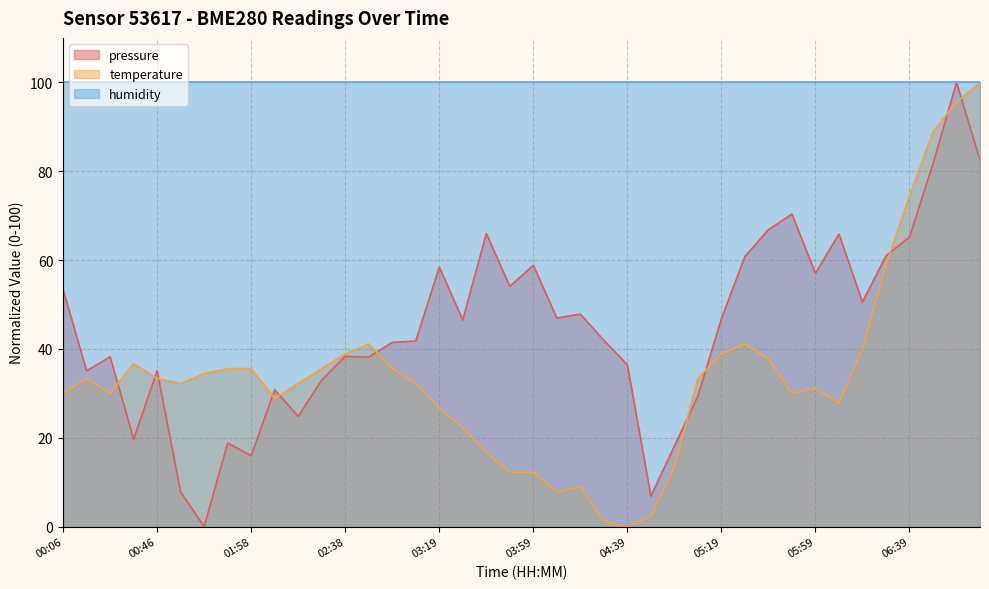

List the labels in order of temperature value, smallest first.

04:39, 04:29, 04:49, 04:09, 04:19, 03:49, 03:59, 04:59, 03:39, 03:29, 03:19, 06:09, 02:08, 00:06, 00:26, 05:49, 05:59, 00:56, 02:18, 03:09, 00:16, 00:46, 05:09, 01:06, 01:38, 01:58, 02:28, 02:59, 00:36, 05:39, 02:38, 05:19, 06:19, 02:49, 05:29, 06:29, 06:39, 06:49, 06:59, 07:09